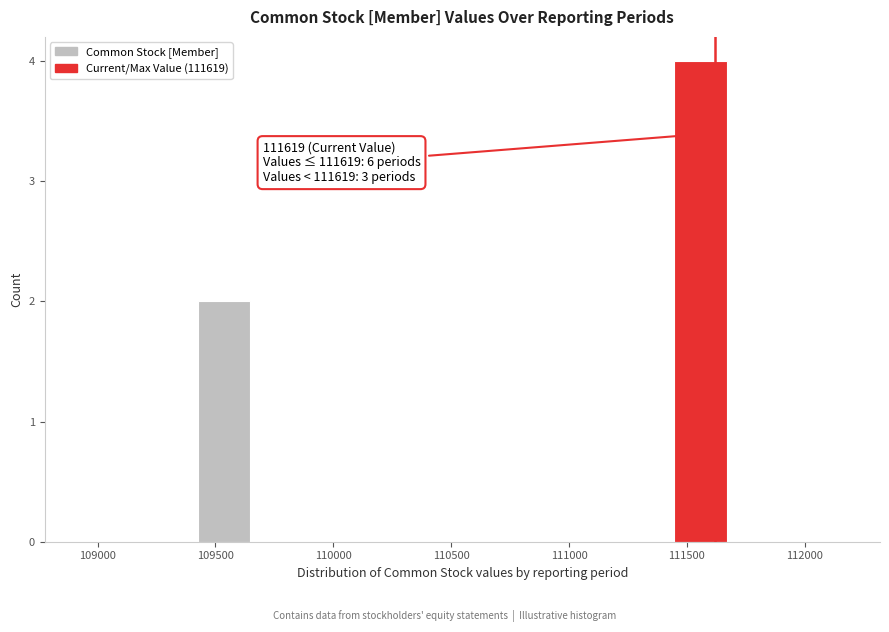

Over which range of the x-axis is the bar tallest?

111450 to 111650